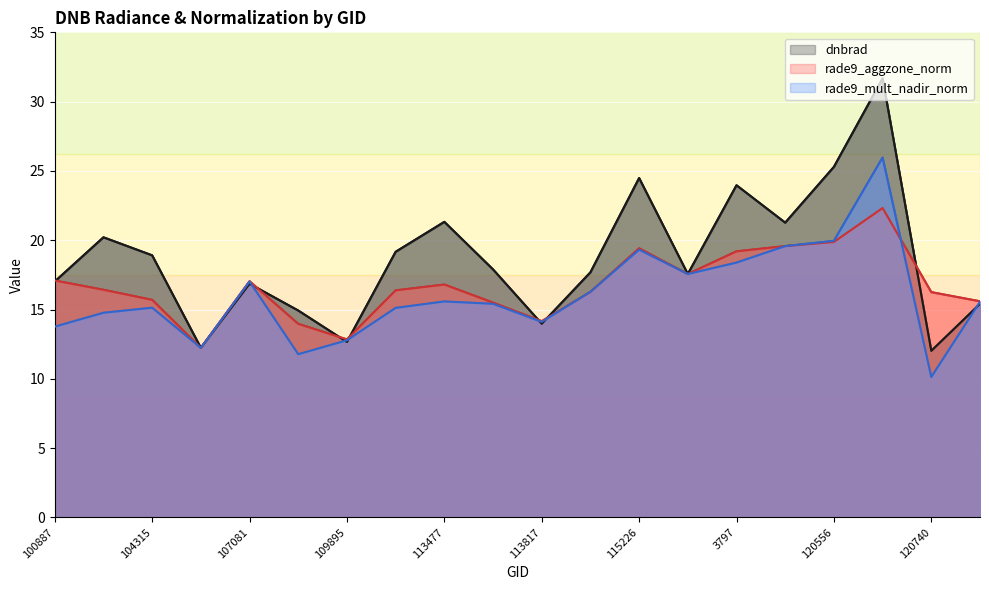

What is the spread (max minus min) of values at 109895?

0.2